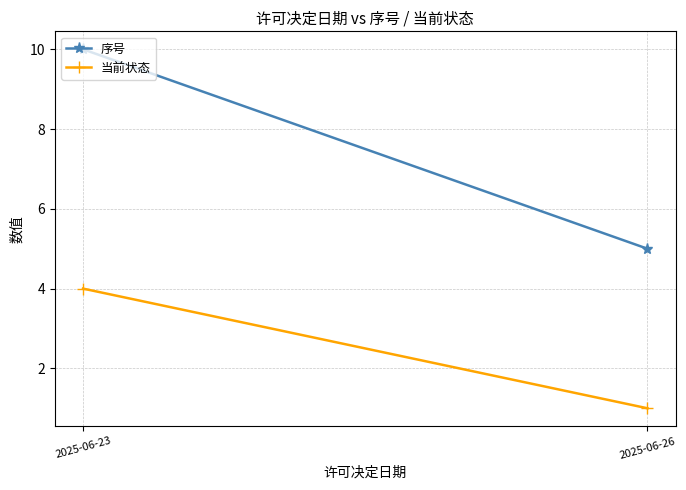

Rank the series by their maximum value, from lowest to highest.

当前状态, 序号